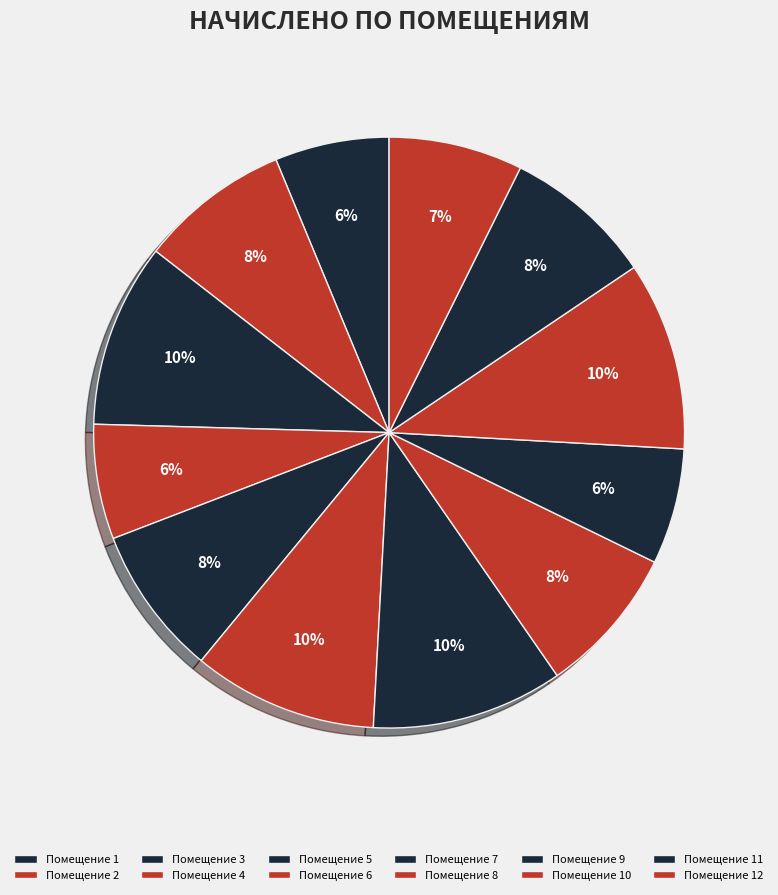

How many slices are in this pie chart?

12